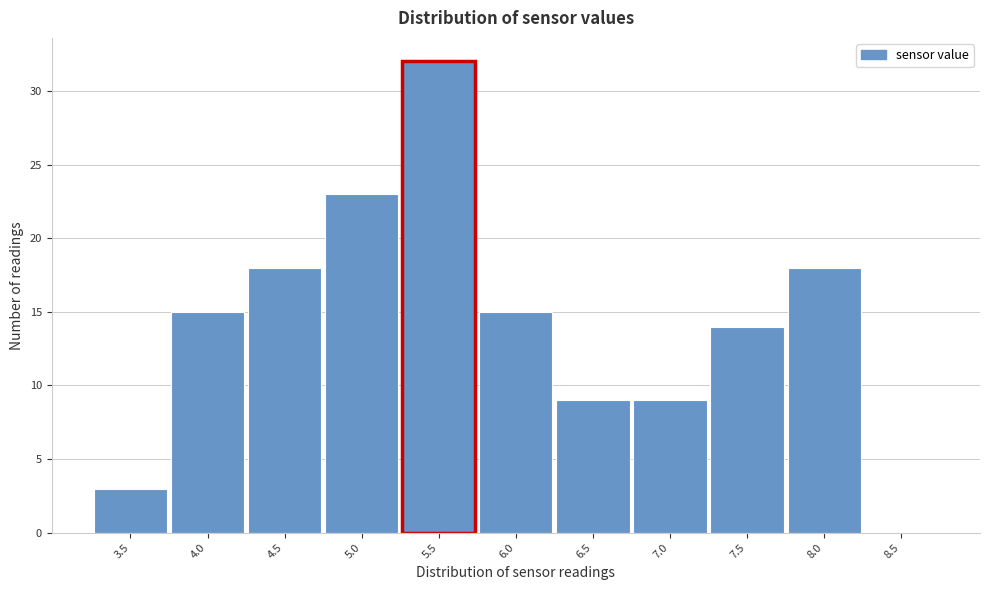

Reading right to left, extract all data points from this chart.

8.5=0	8.0=18	7.5=14	7.0=9	6.5=9	6.0=15	5.5=32	5.0=23	4.5=18	4.0=15	3.5=3